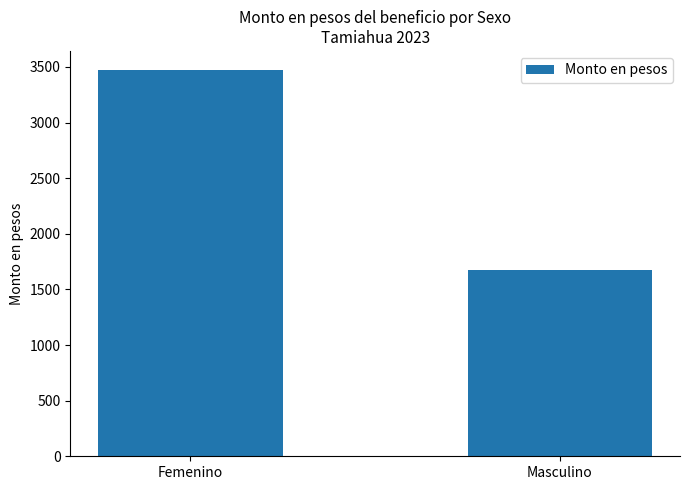

Rank the categories by value from lowest to highest.

Masculino, Femenino